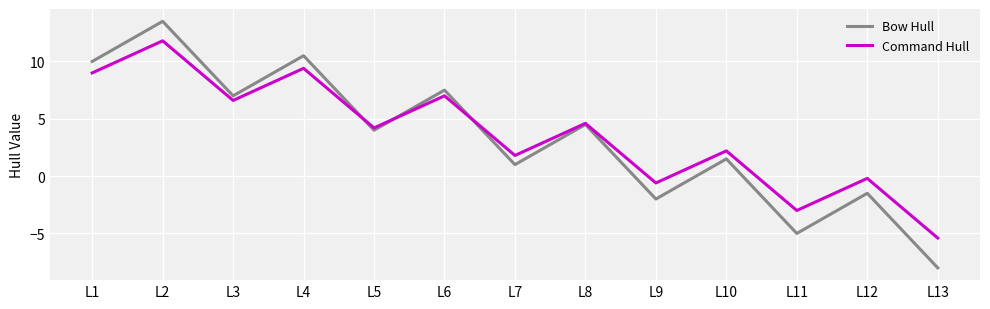

True or false: Command Hull and Bow Hull cross at least once.

True